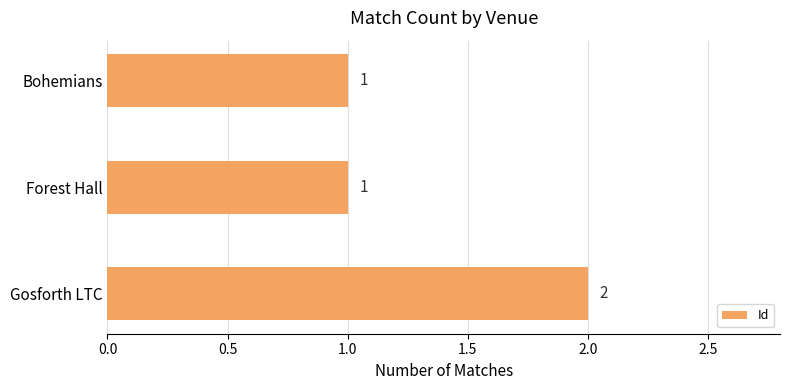

Reading bottom to top, extract all data points from this chart.

Gosforth LTC=2	Forest Hall=1	Bohemians=1